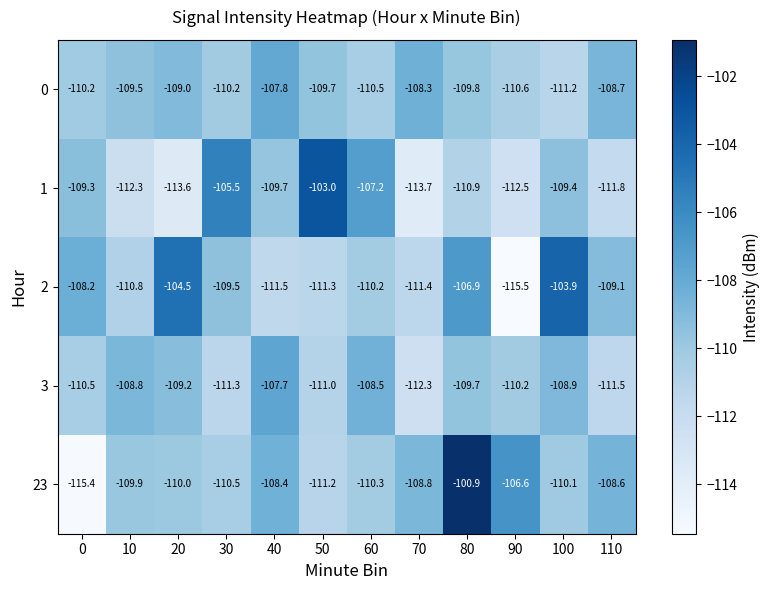

Where does the 3 series first go above -109?

10